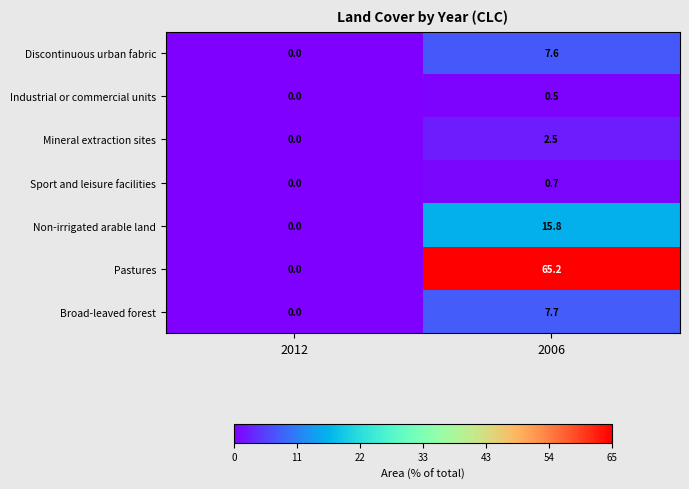

Reading left to right, what are all the values shown in this chart?

Discontinuous urban fabric: 2012=0.0	2006=7.6
Industrial or commercial units: 2012=0.0	2006=0.5
Mineral extraction sites: 2012=0.0	2006=2.5
Sport and leisure facilities: 2012=0.0	2006=0.7
Non-irrigated arable land: 2012=0.0	2006=15.8
Pastures: 2012=0.0	2006=65.2
Broad-leaved forest: 2012=0.0	2006=7.7